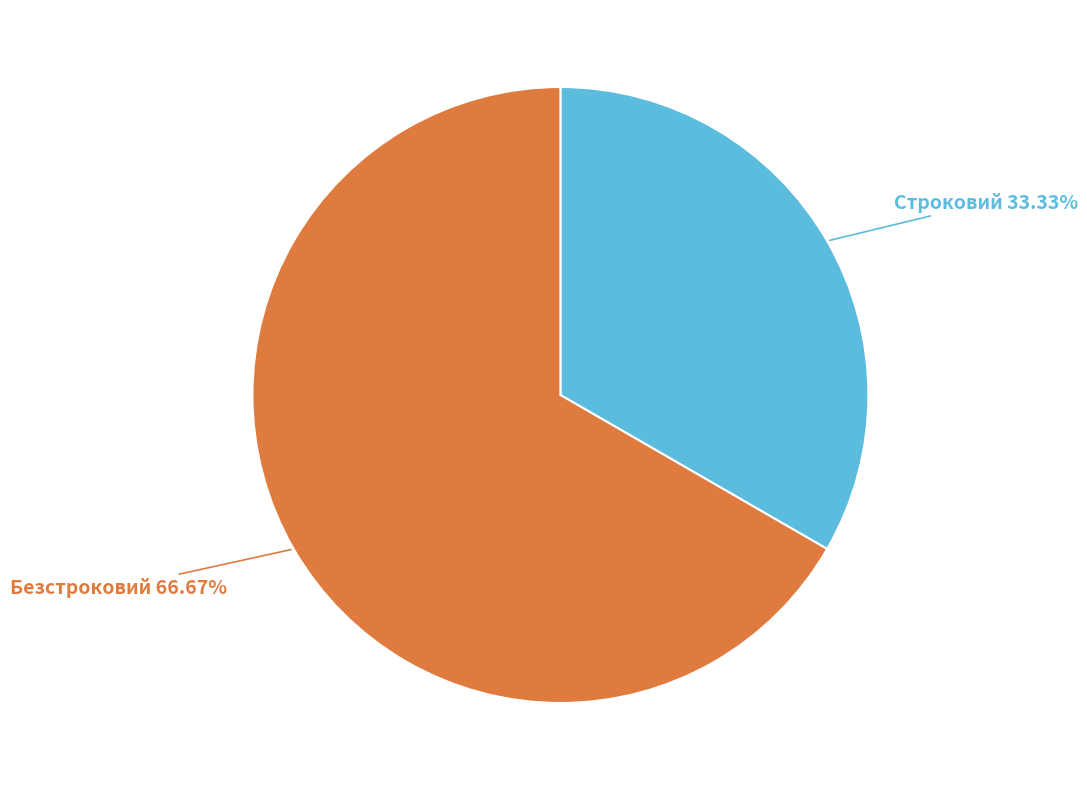

How many segments does this pie chart have?

2